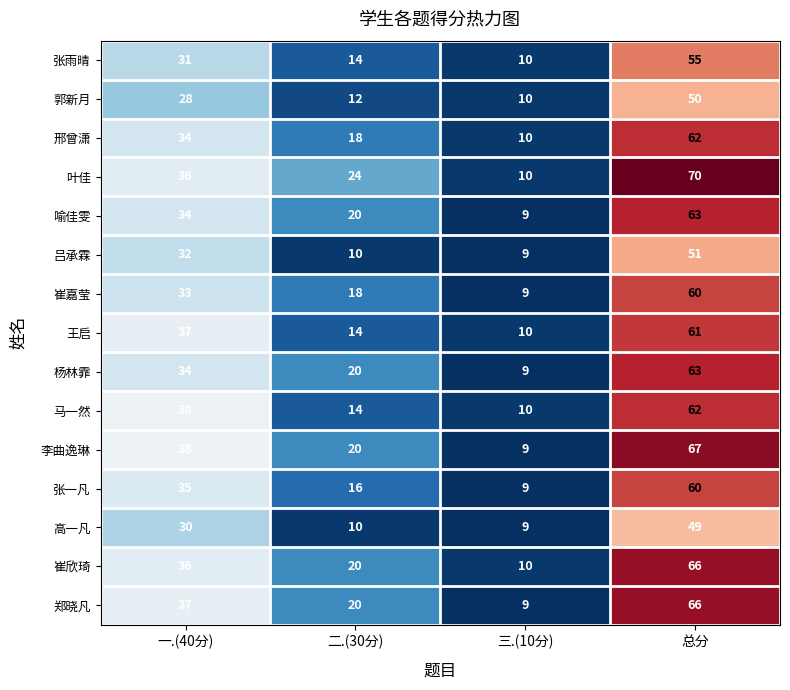

What is the difference between the maximum and minimum values in the 郭新月 series?

40